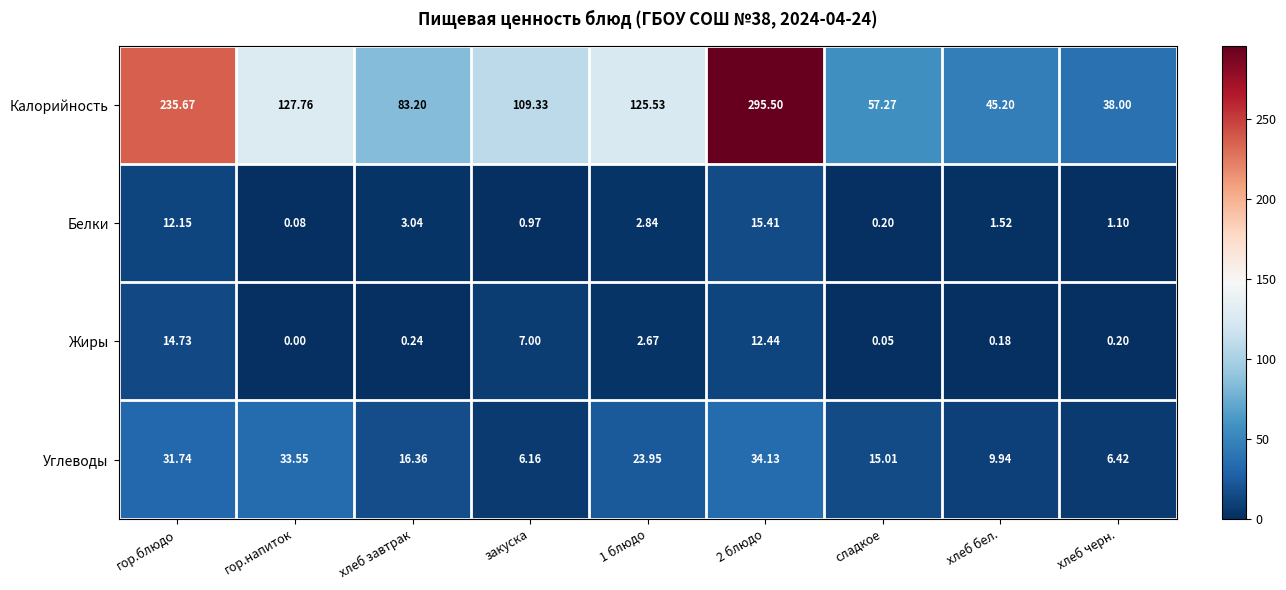

Where does the Углеводы series first go above 16?

гор.блюдо